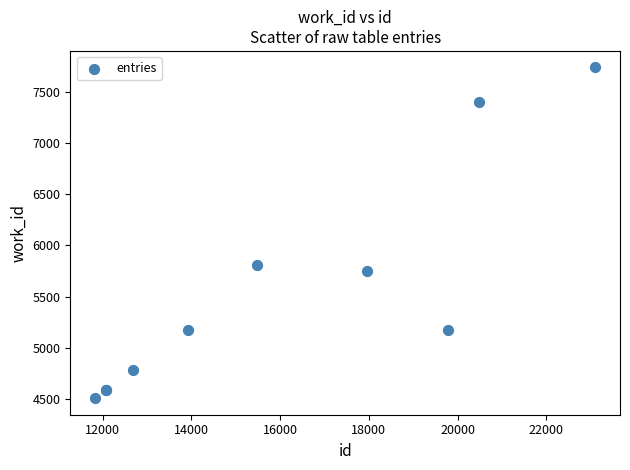

What Y value in the scatter plot is closest to 6124?

5805